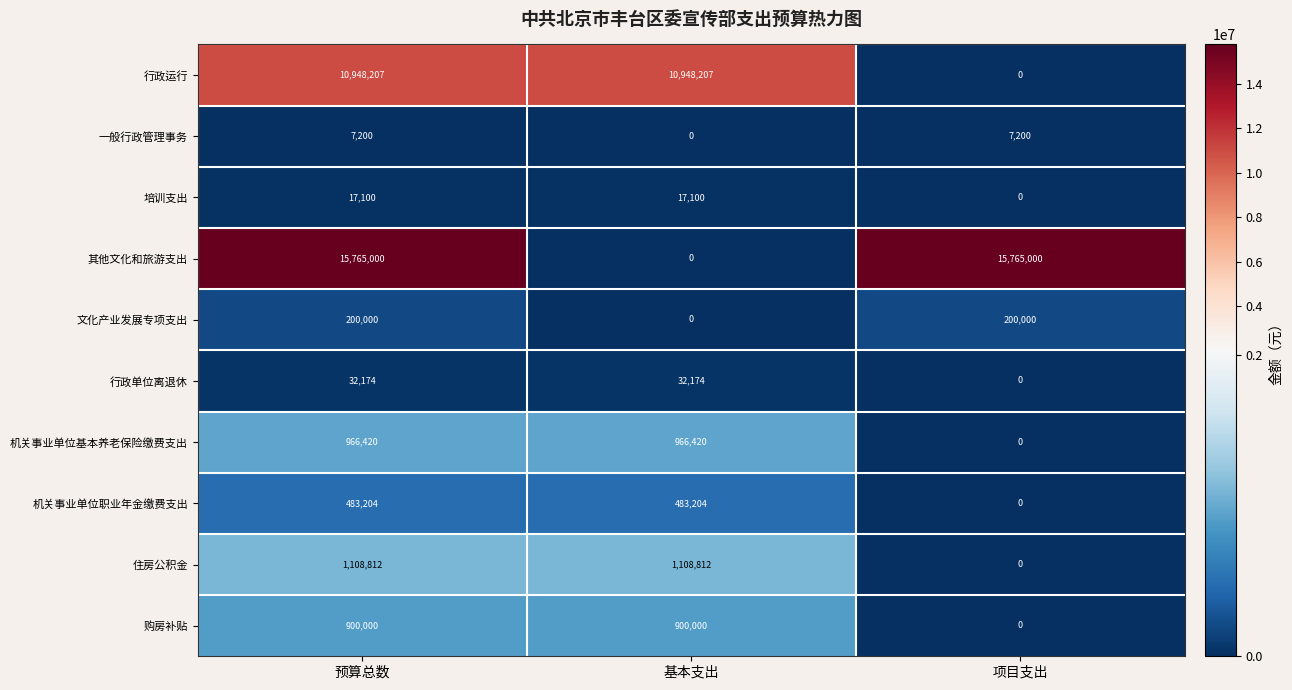

Which series has the largest total across all categories?

其他文化和旅游支出